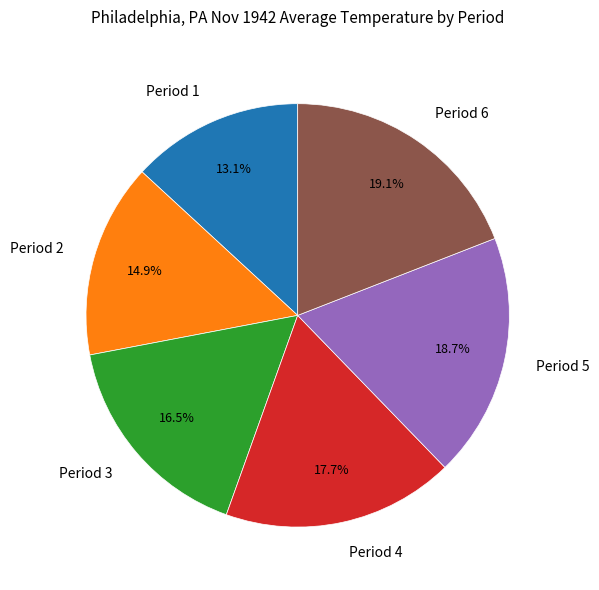

Which slice is the smallest?

Period 1